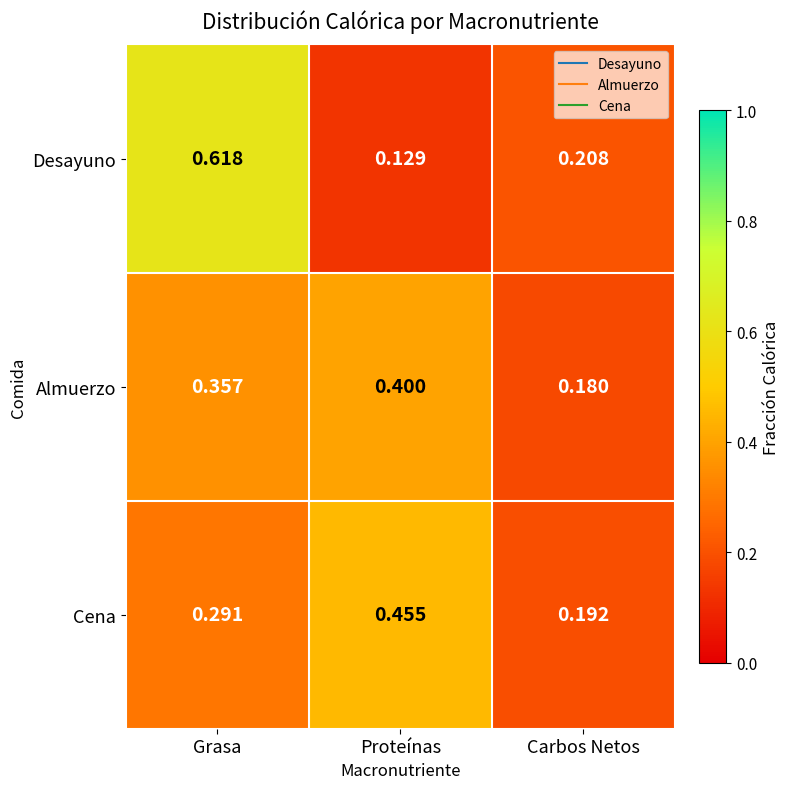

List the series in order of their peak value, lowest first.

Almuerzo, Cena, Desayuno